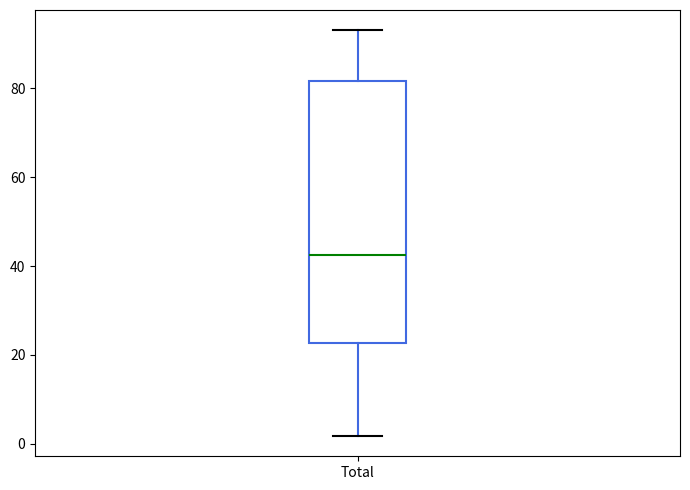

Where does the upper whisker of the box for Total end on the y-axis? The values are not printed on the chart, so give them approximately, as read against the axis.

94